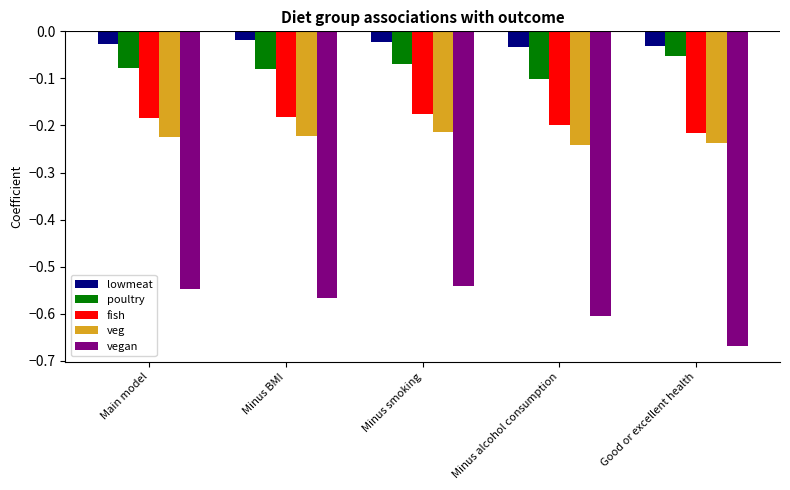

Rank the series at Main model from lowest to highest value.

vegan, veg, fish, poultry, lowmeat